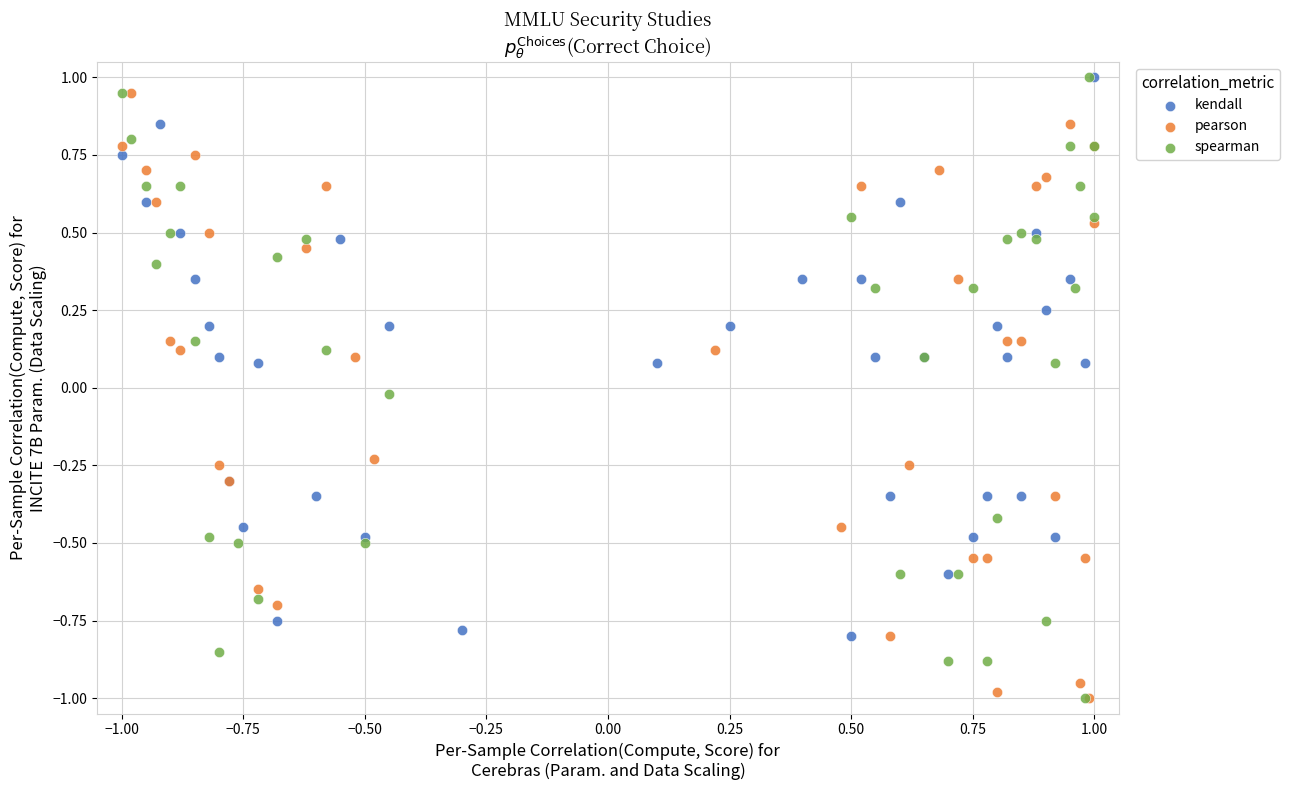

What are all the series names shown in the legend?

kendall, pearson, spearman